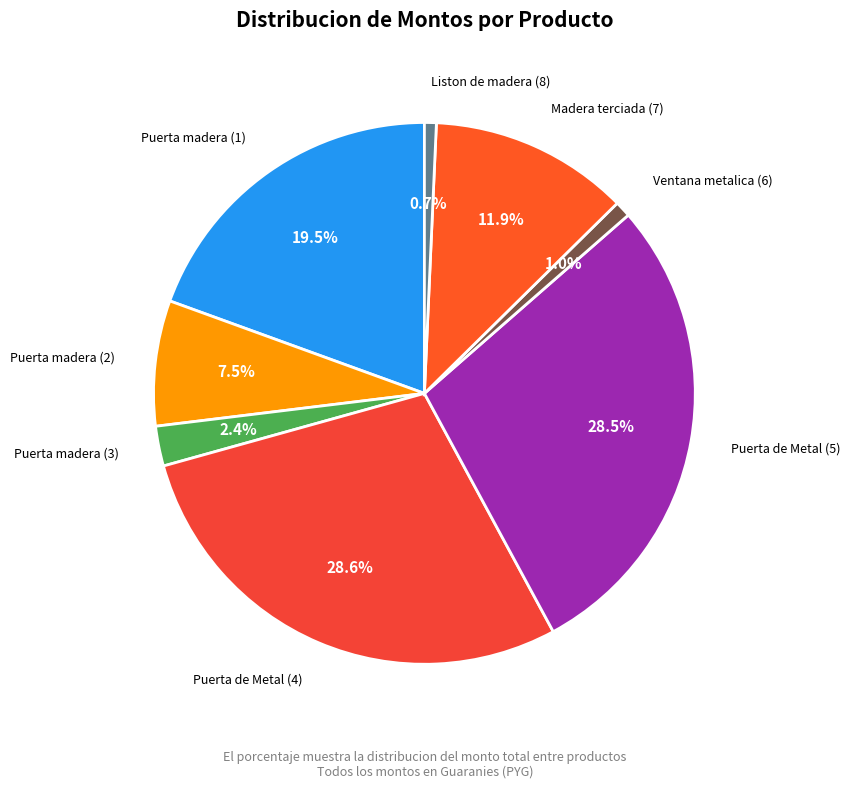

Is there a majority slice in this chart?

No